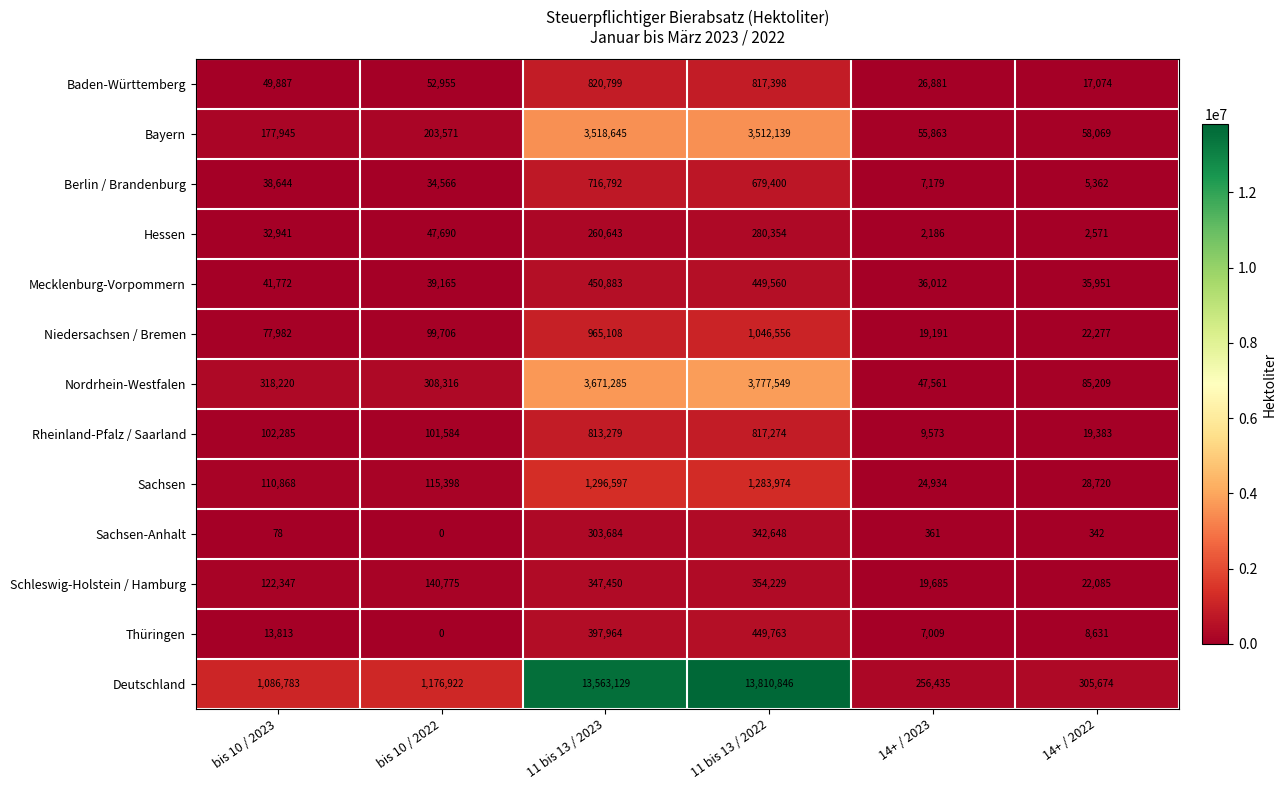

Which category has the highest value across all series?

11 bis 13 / 2022